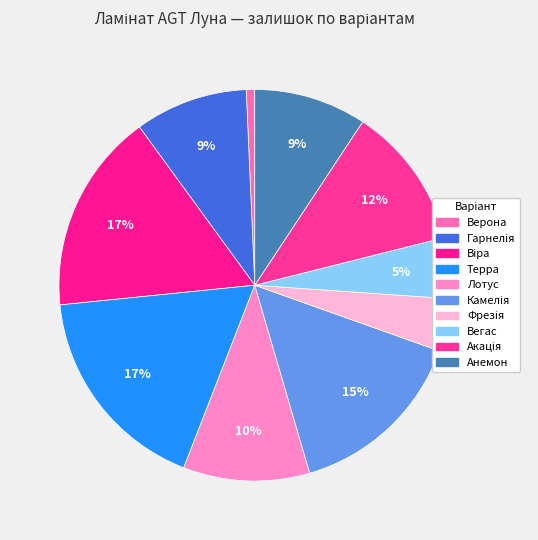

How many segments does this pie chart have?

10